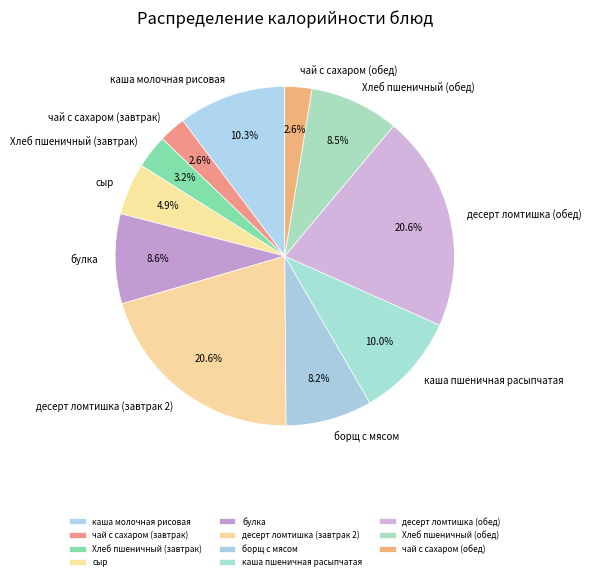

Approximately how many times larger is the value at Хлеб пшеничный (обед) compared to десерт ломтишка (завтрак 2)?

0.4